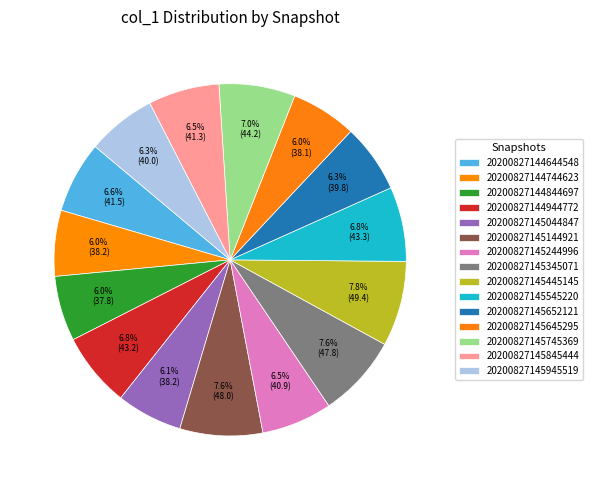

Is it true that 20200827145144921 is 1% of the pie?

False